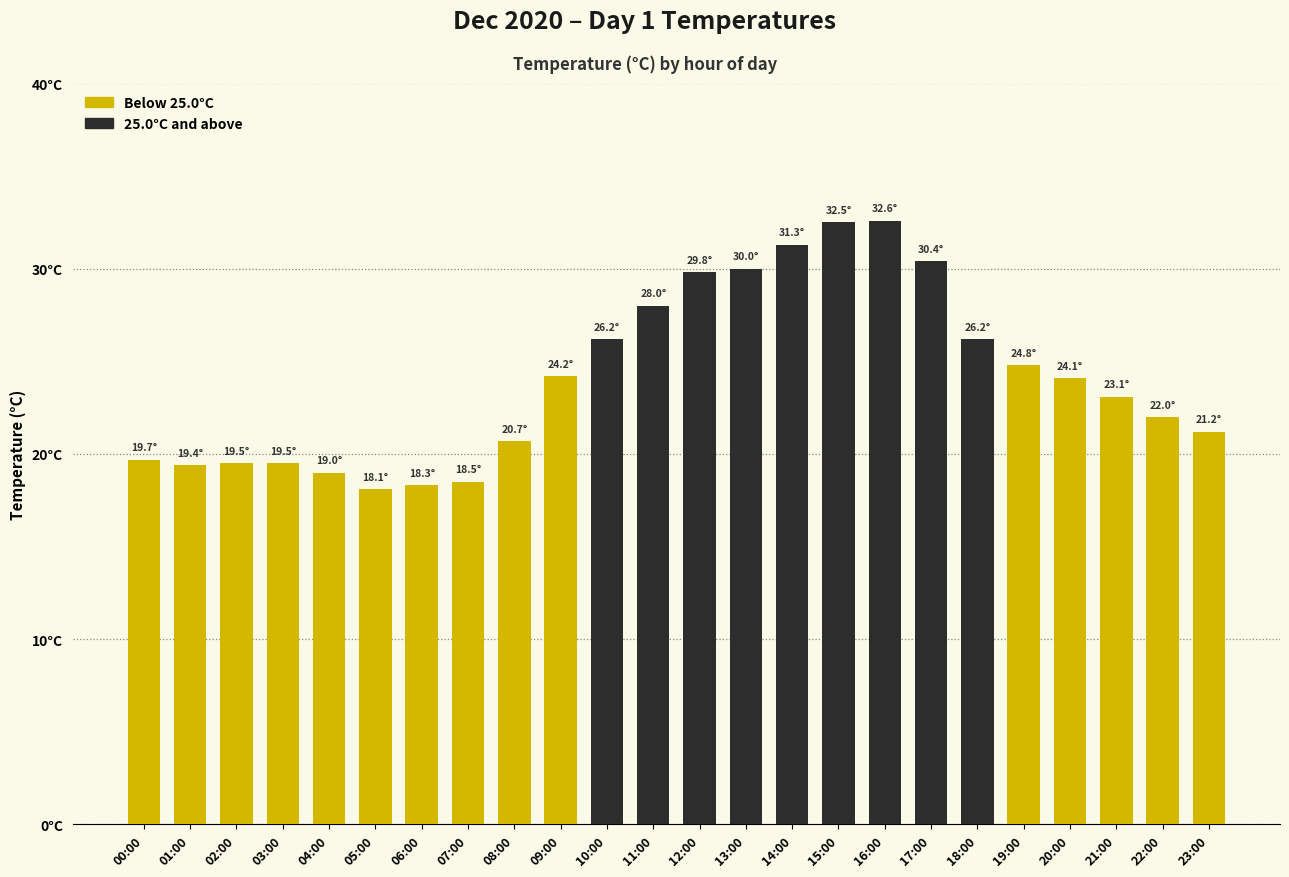

Are the bars grouped side by side (vs. stacked)?

No